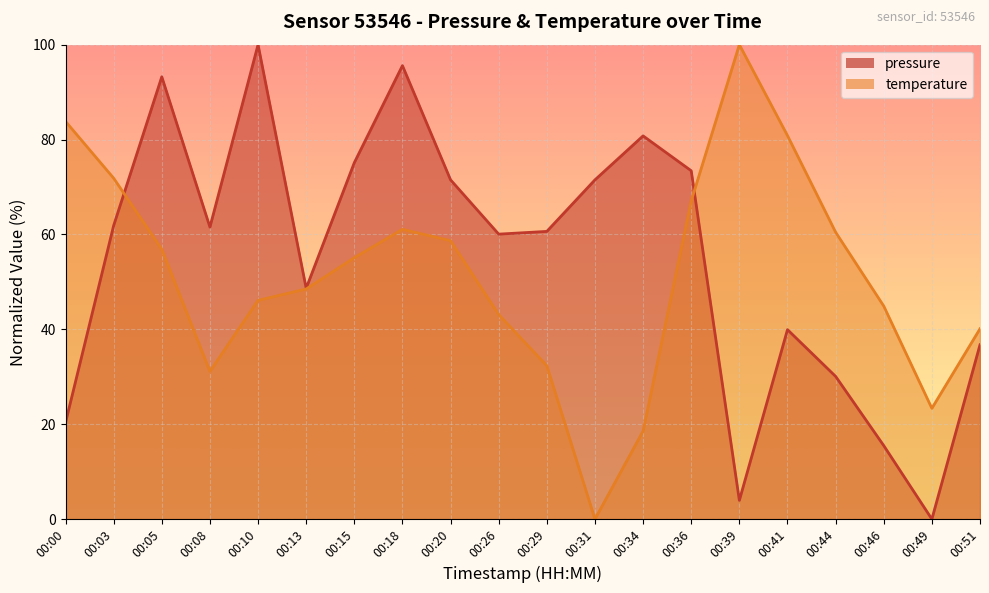

Which category has the lowest value in the temperature series?

00:31